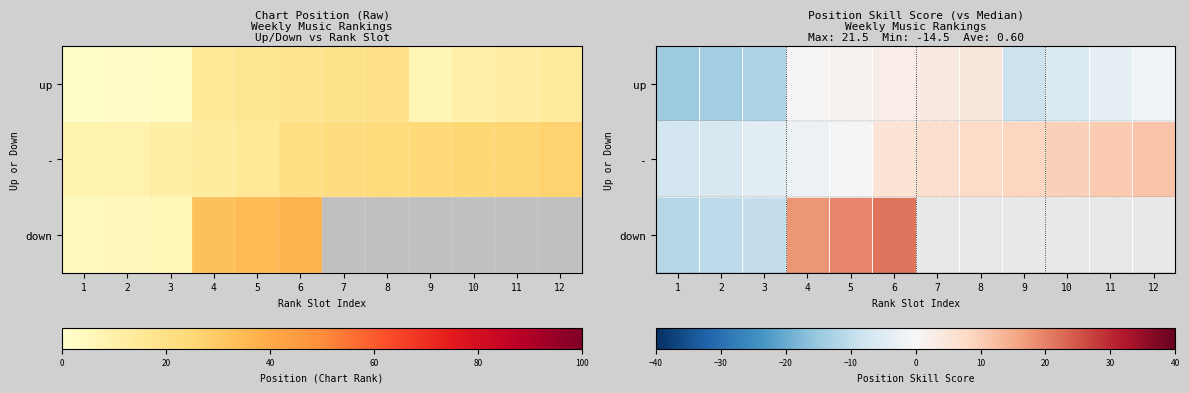

At which label is up closest to -5?

10